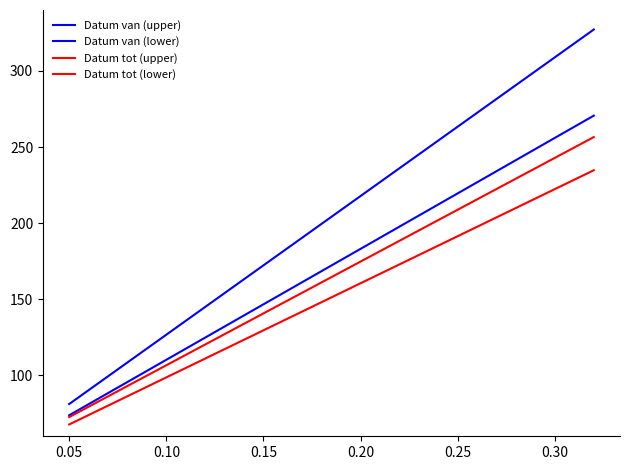

How many lines are shown in the chart?

4